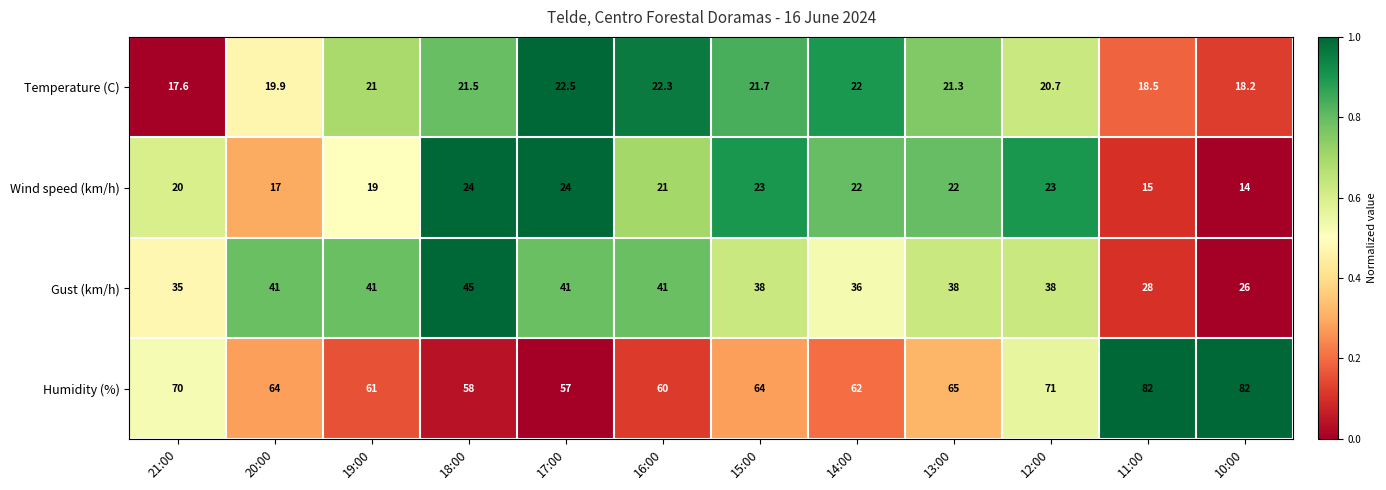

What is the sum of the Wind speed (km/h) values at 10:00 and 11:00?

29.0